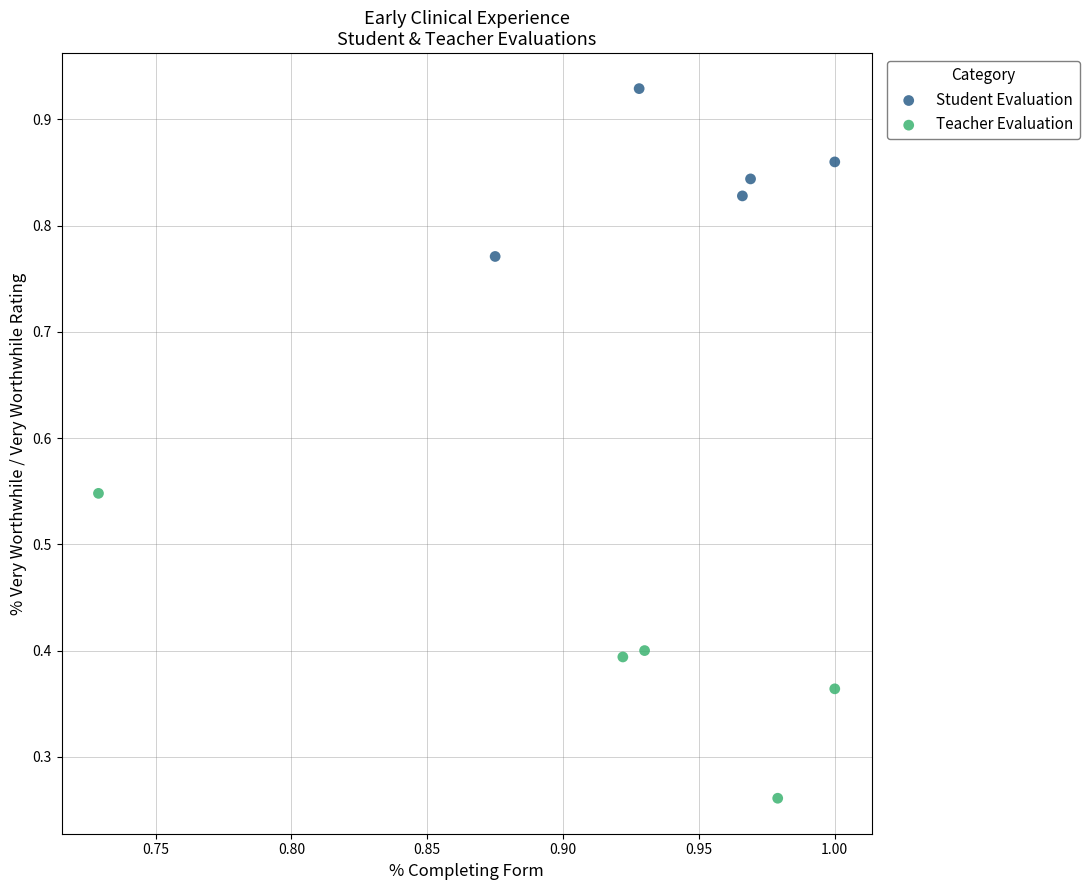

Which series contains the highest Y value?

Student Evaluation